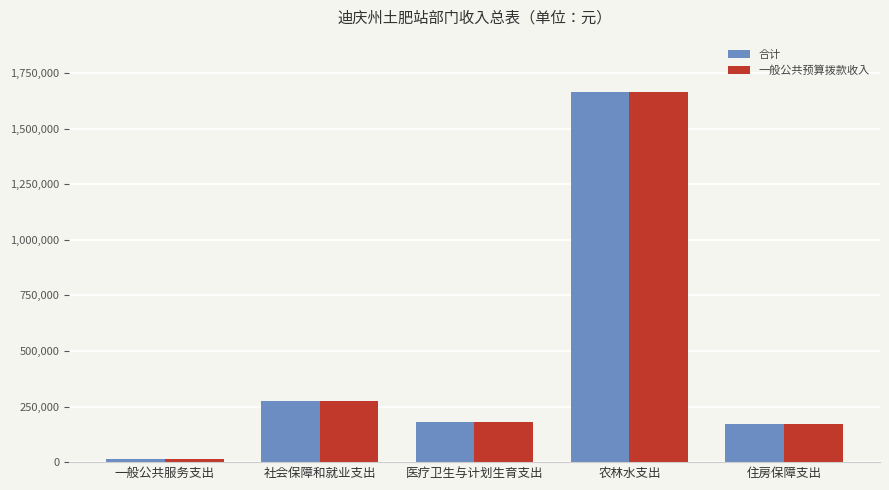

What is the sum of all 合计 values?

2302664.8